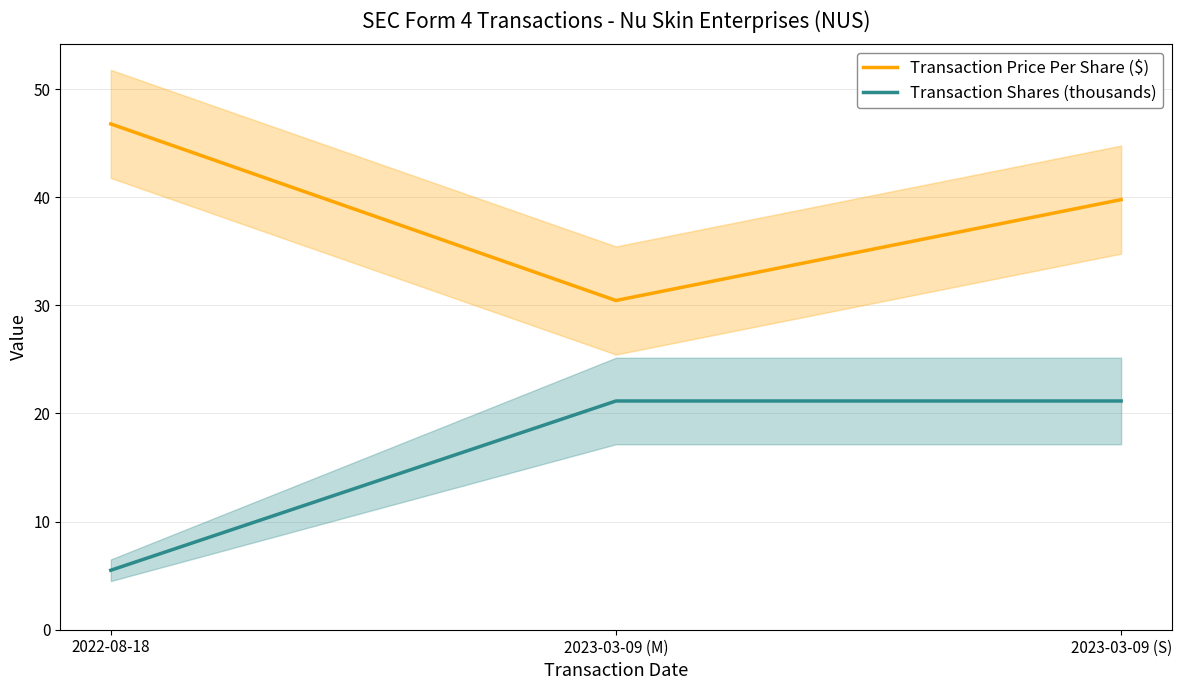

At which category does the chart reach its peak across all series?

2022-08-18